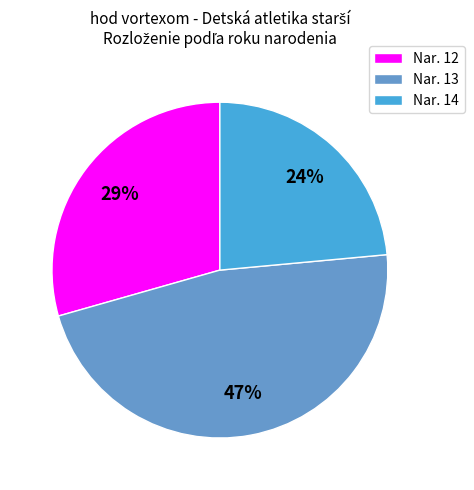

To the nearest percent, what is the difference between the Nar. 13 and Nar. 12 slice percentages?

18%